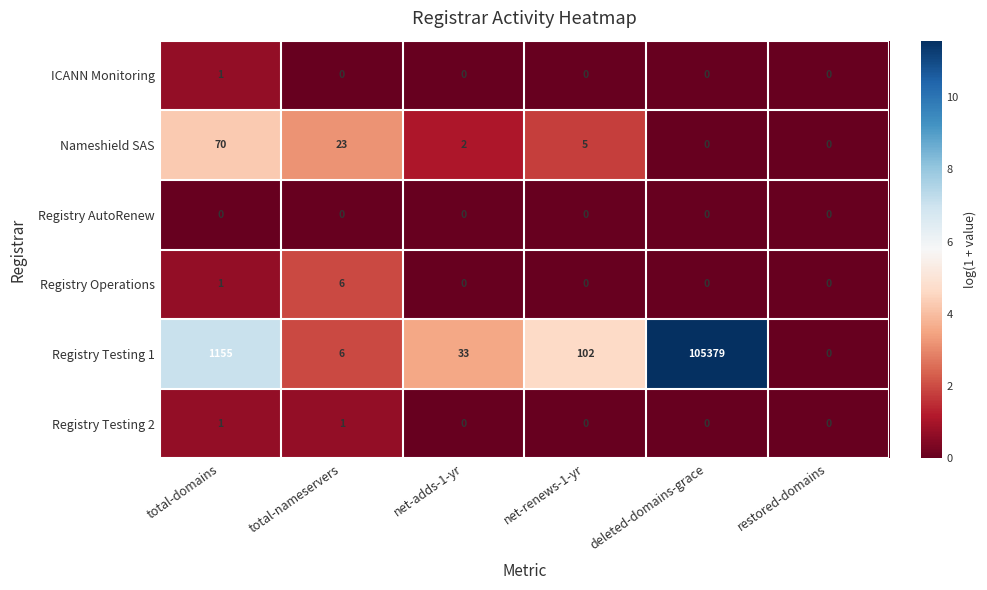

The ICANN Monitoring series shows 0 at deleted-domains-grace. True or false?

True